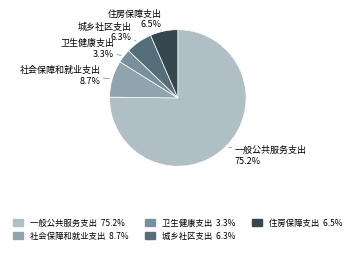

Which has a higher value, 卫生健康支出 or 一般公共服务支出?

一般公共服务支出